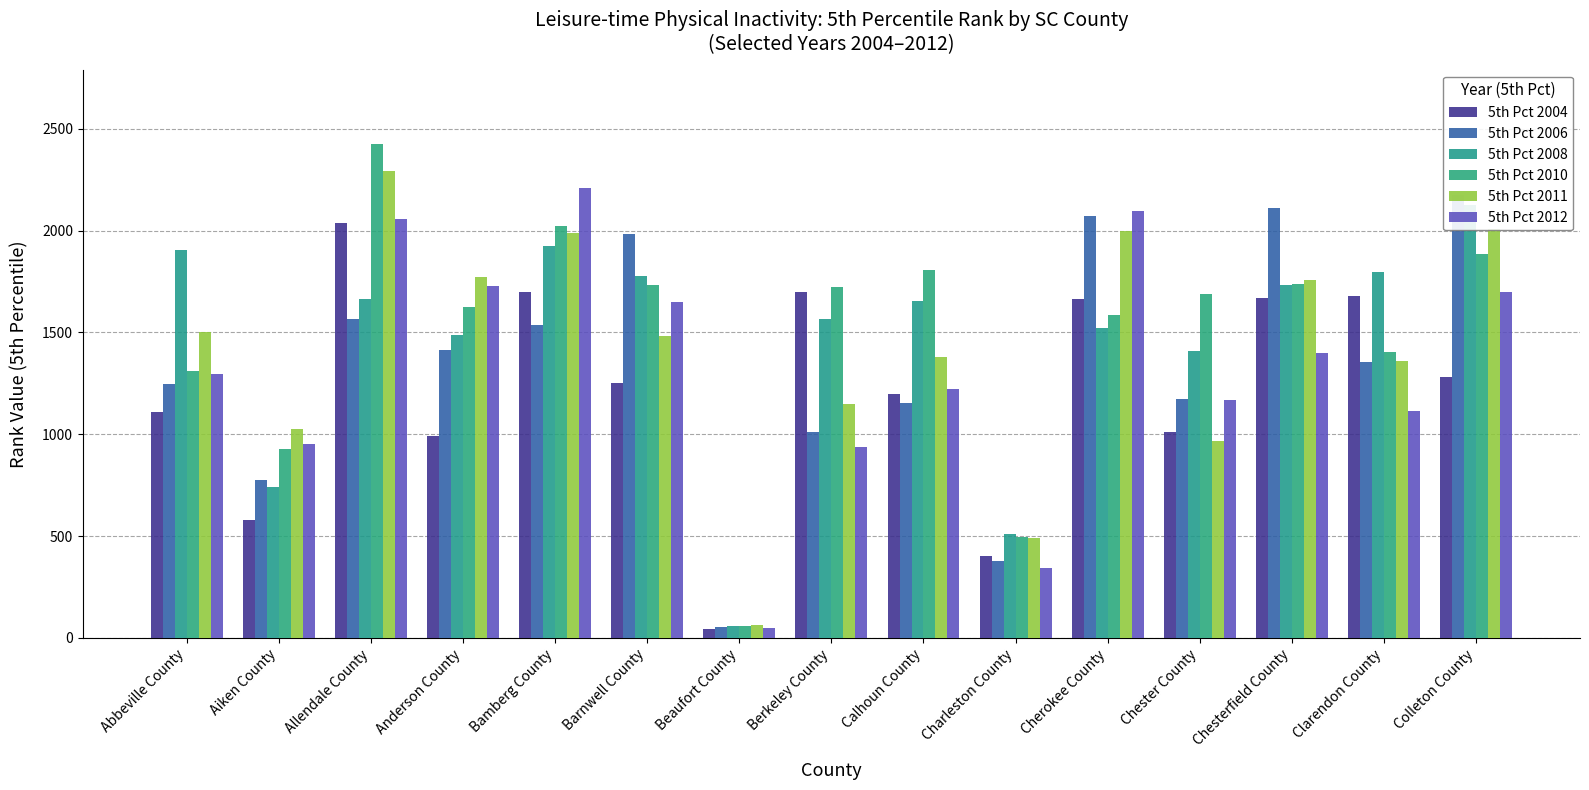

Rank the categories by 5th Pct 2006 value from highest to lowest.

Colleton County, Chesterfield County, Cherokee County, Barnwell County, Allendale County, Bamberg County, Anderson County, Clarendon County, Abbeville County, Chester County, Calhoun County, Berkeley County, Aiken County, Charleston County, Beaufort County